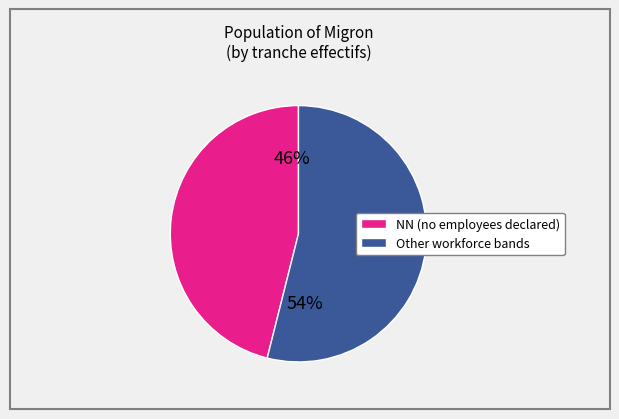

To the nearest percent, what is the difference between the largest and smallest slice percentages?

8%